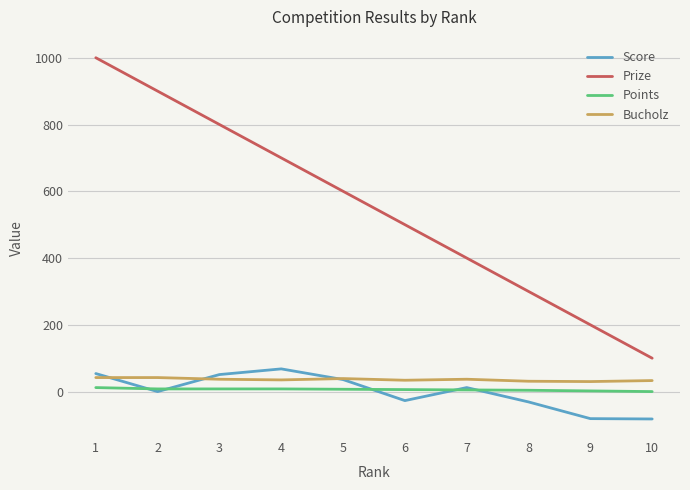

Read the Bucholz value at 7.

37